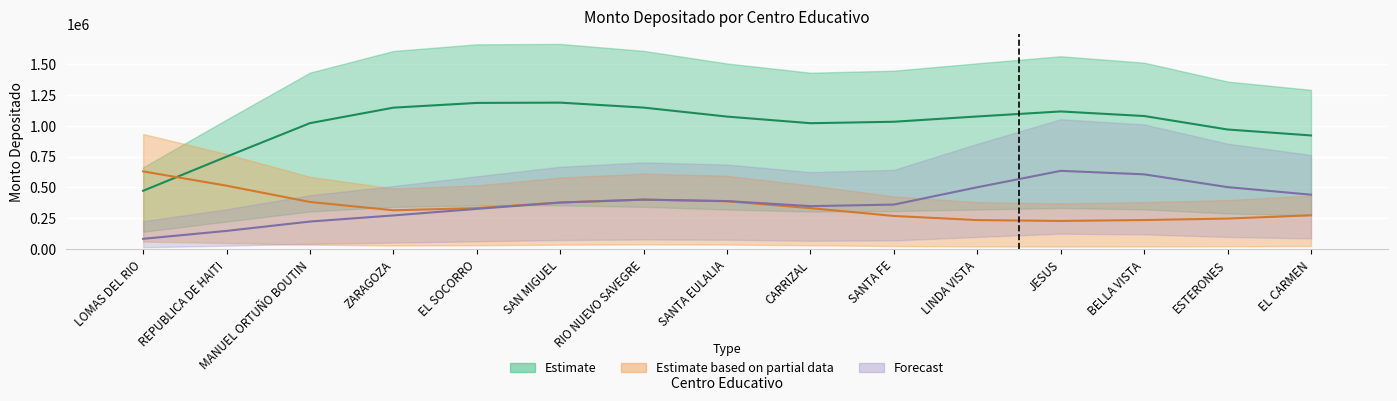

Which series has the largest total across all categories?

Estimate